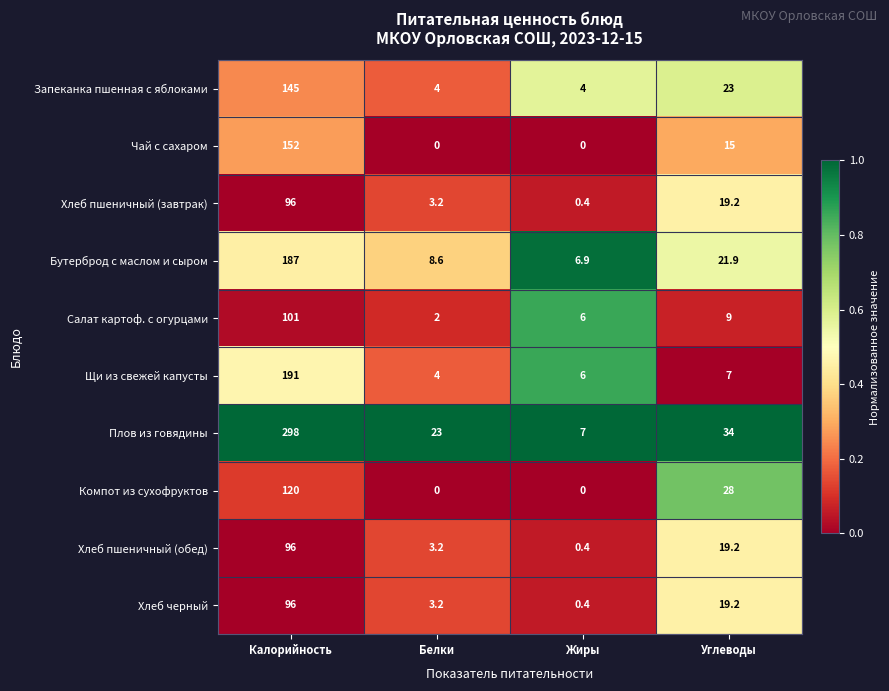

True or false: Компот из сухофруктов has a value of 120.0 at Калорийность.

True